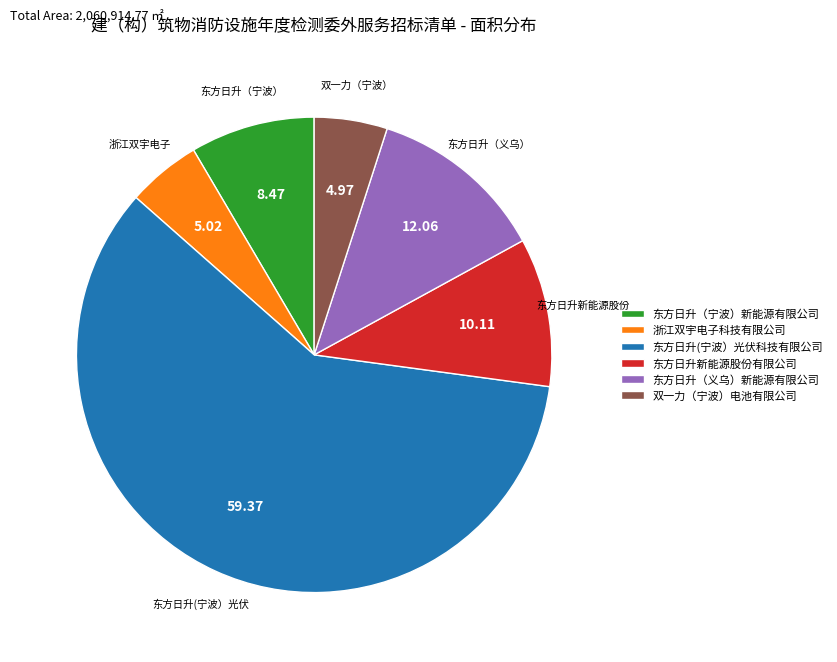

Is the sum of 东方日升（宁波）新能源有限公司 and 东方日升（义乌）新能源有限公司 greater than half?

No